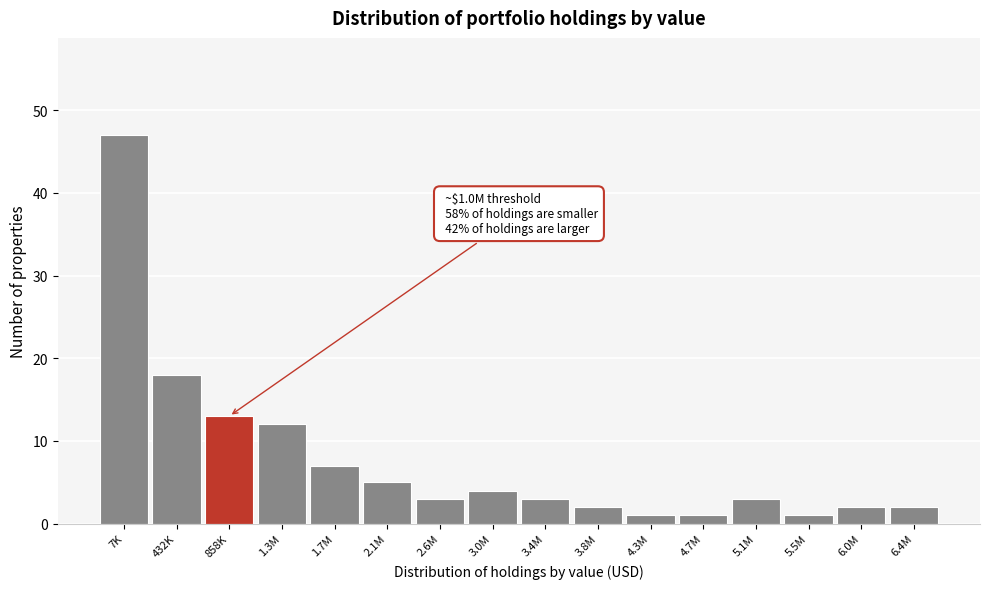

Reading right to left, what are all the values shown in this chart?

6.4M=2	6.0M=2	5.5M=1	5.1M=3	4.7M=1	4.3M=1	3.8M=2	3.4M=3	3.0M=4	2.6M=3	2.1M=5	1.7M=7	1.3M=12	858K=13	432K=18	7K=47